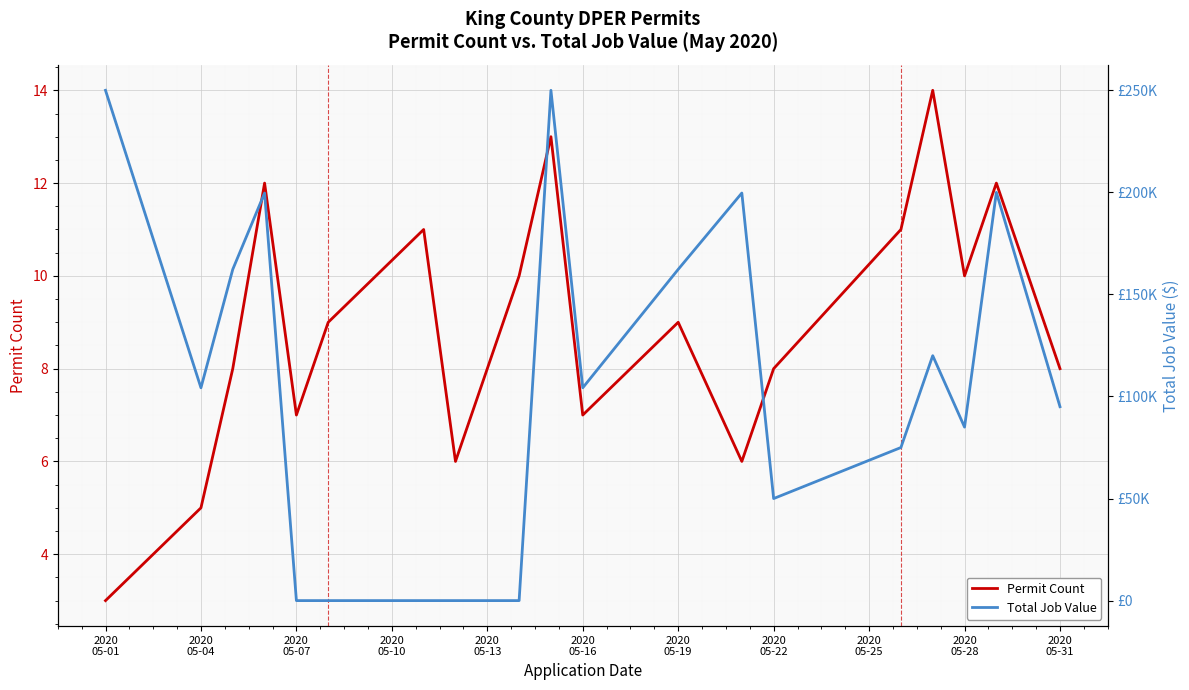

What is the sum of all Permit Count values?

177